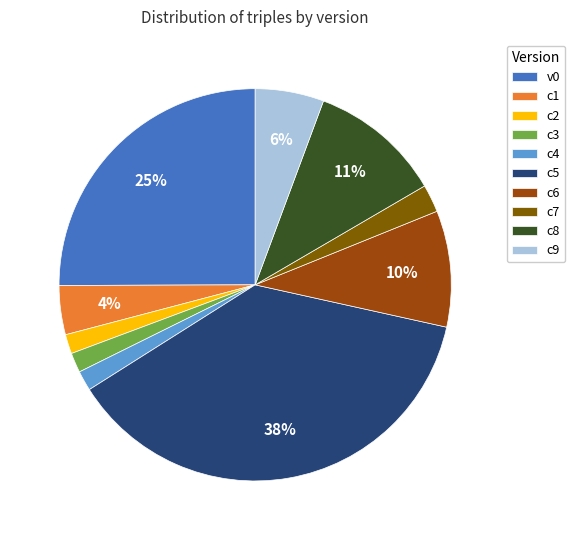

To the nearest percent, what percentage of the pie is c9?

6%